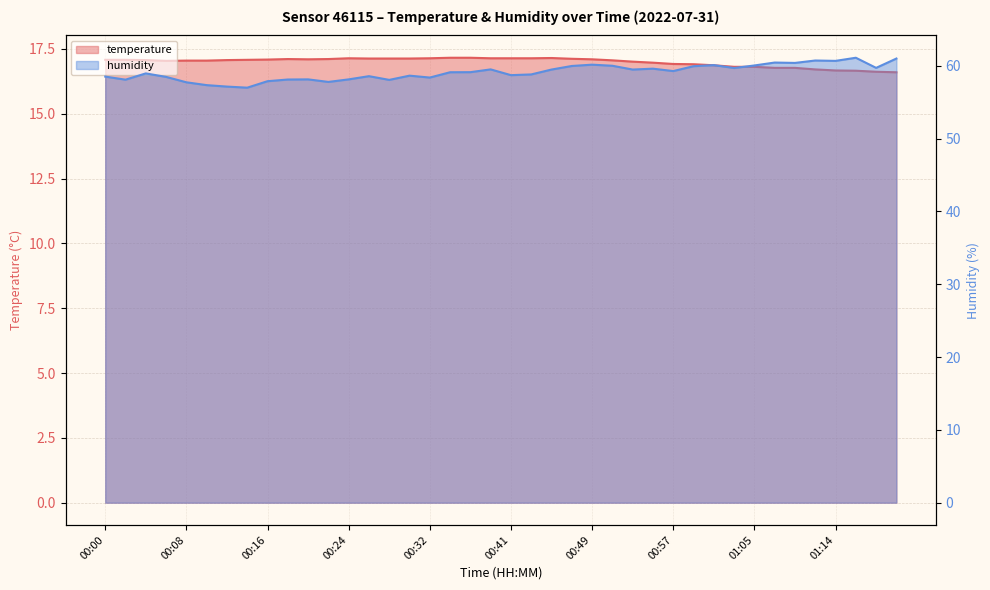

Is the value of humidity at 01:20 greater than the value of temperature at 00:24?

Yes